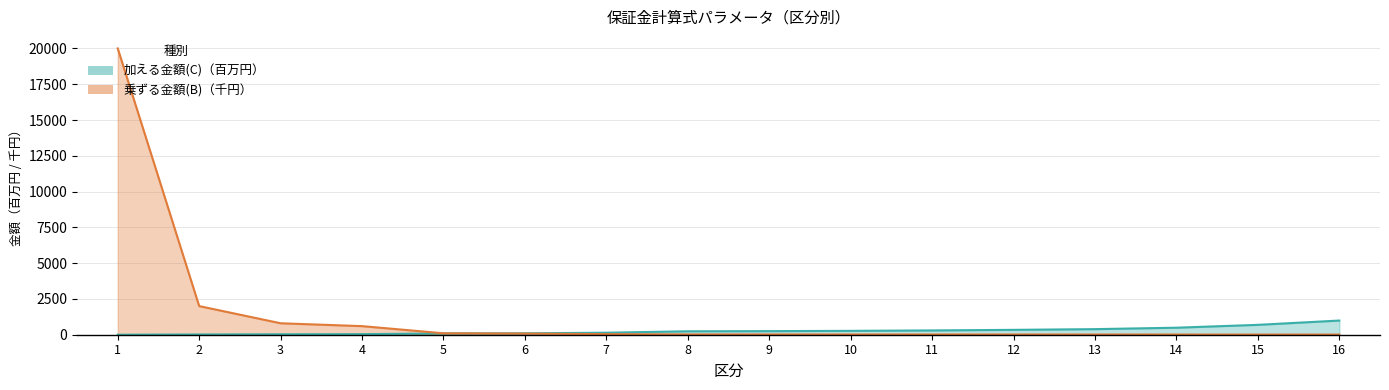

List the series in order of their peak value, highest first.

乗ずる金額(B), 加える金額(C)